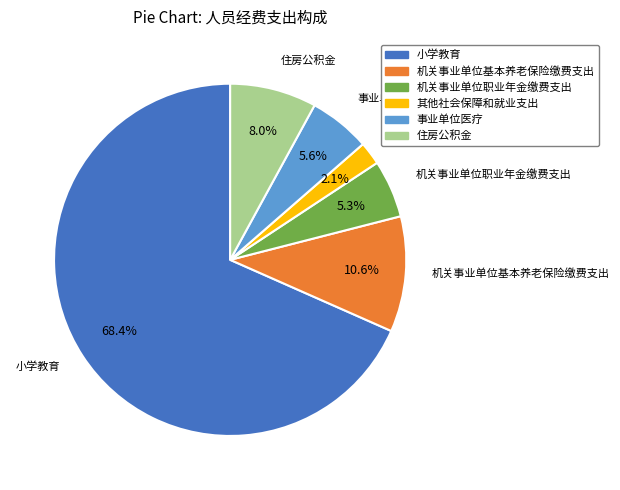

What percentage is the 机关事业单位职业年金缴费支出 slice, to the nearest percent?

5%